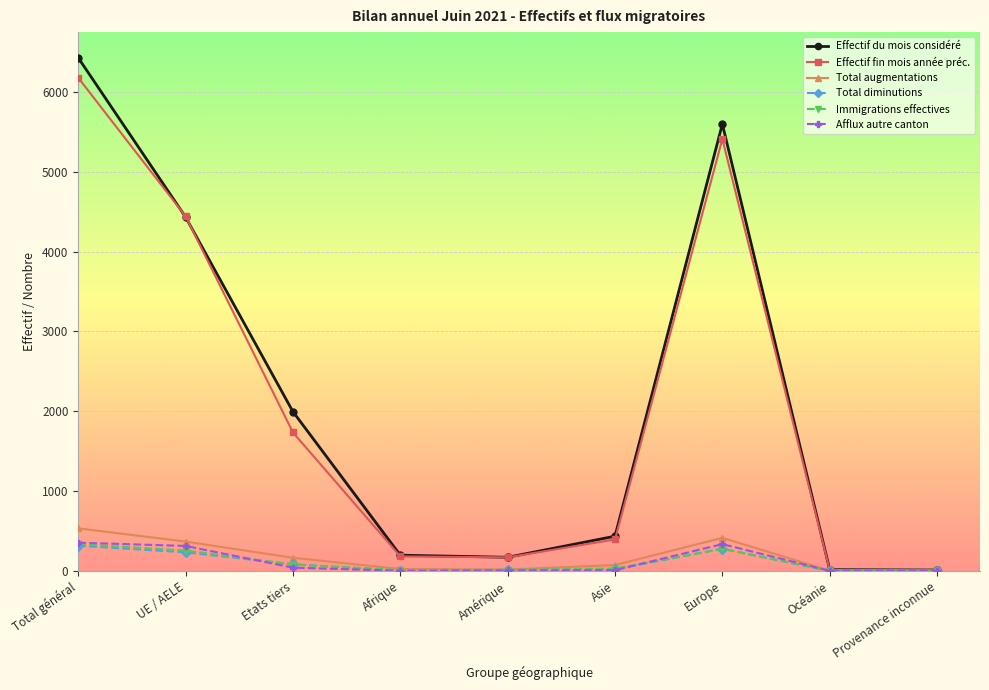

What is the label of the 8th point from the left?

Océanie